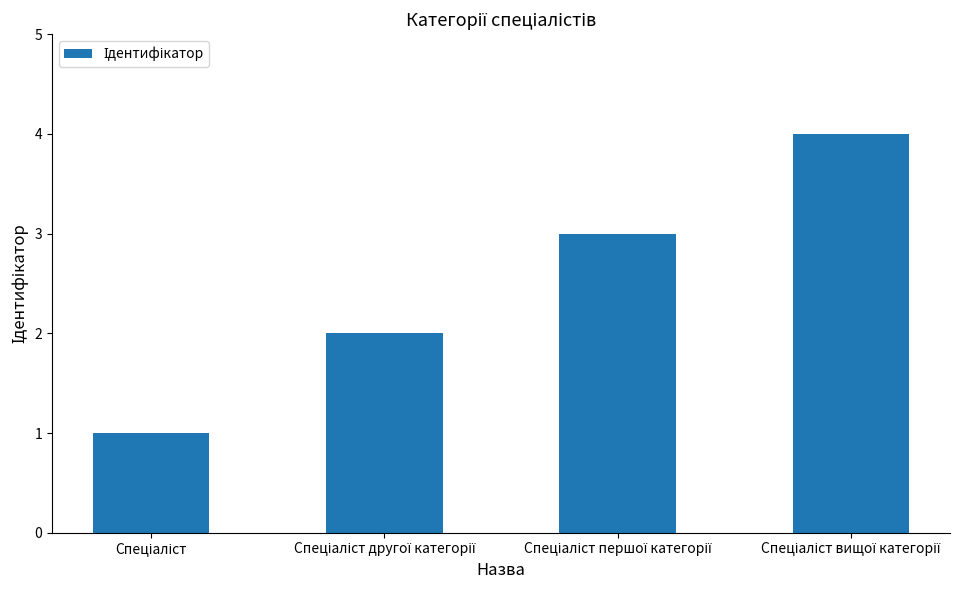

What is the greatest value displayed?

4